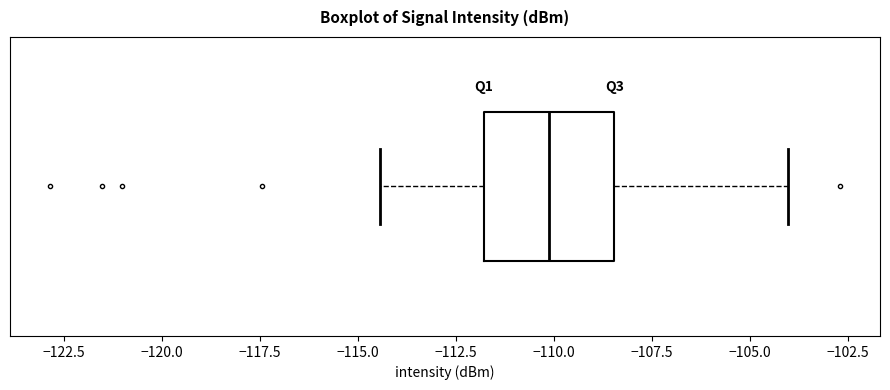

Transcribe this box plot: give where the median line is, the range the box spans, and where the two whiskers end, as read against the x-axis. The values are not printed on the chart, so give them approximately, as read against the axis.

median -110.0, box -112.0 to -108.5, whiskers -114.5 to -104.0